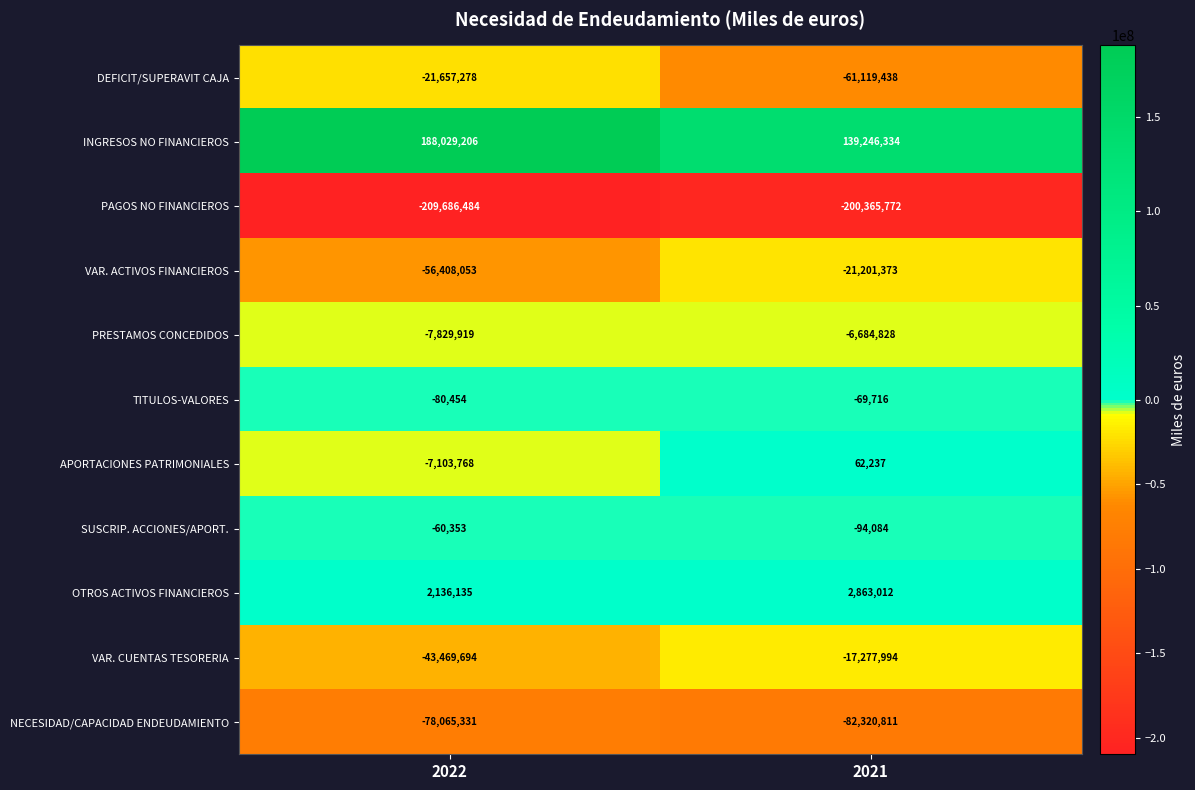

What is the difference between the maximum and minimum values in the INGRESOS NO FINANCIEROS series?

48782872